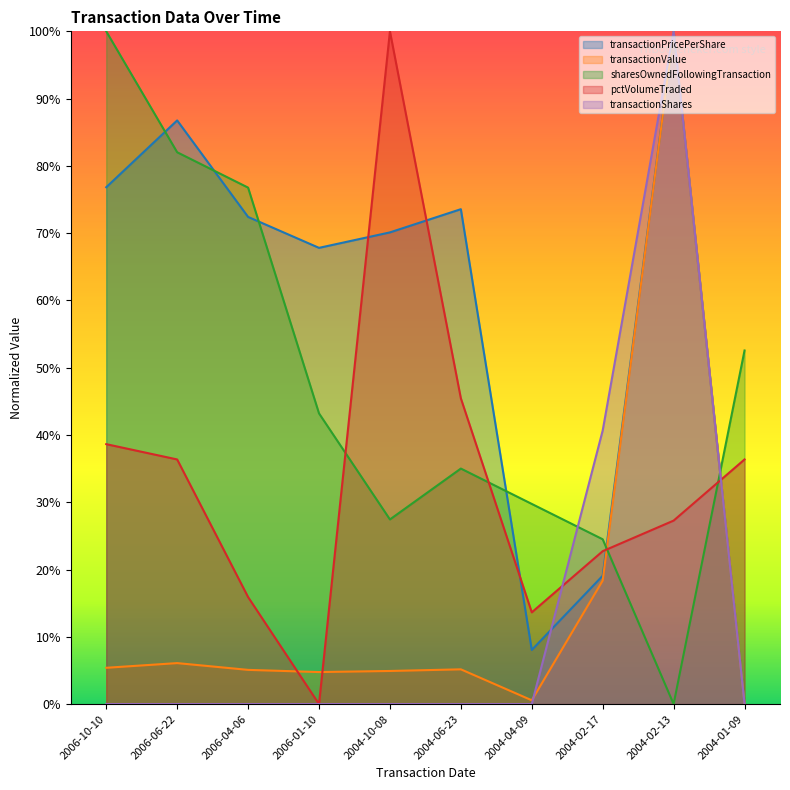

What is the sum of all transactionValue values?

1.5